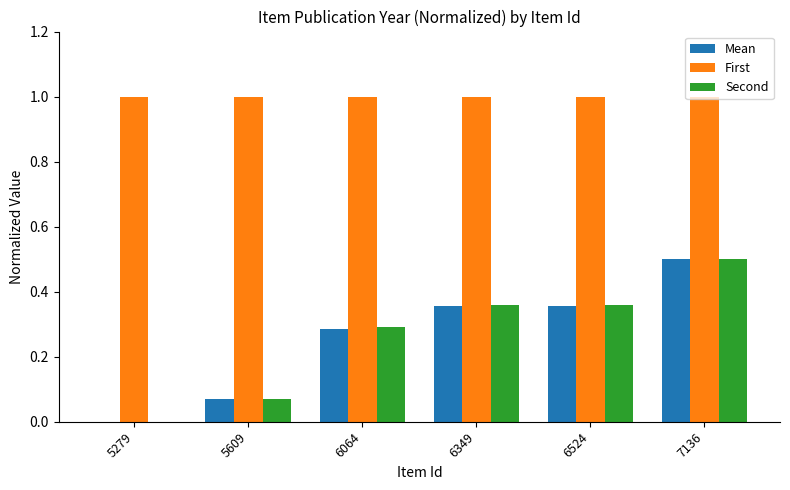

Is it true that Second equals 0.8 at 7136?

False